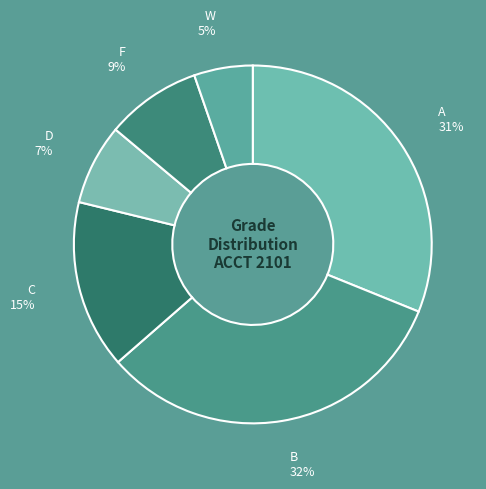

Rank the categories by value from lowest to highest.

W, D, F, C, A, B